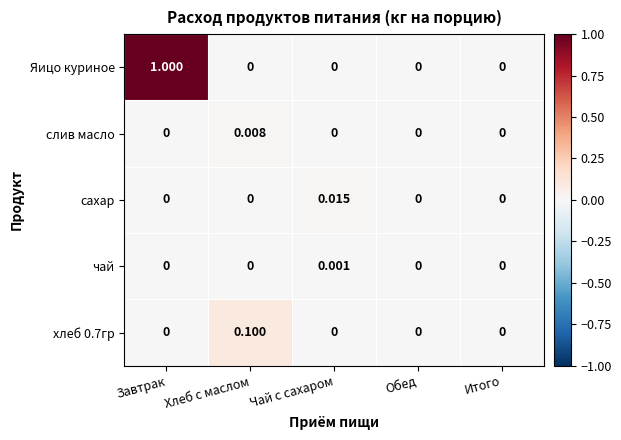

What is the total value across all series at Хлеб с маслом?

0.1